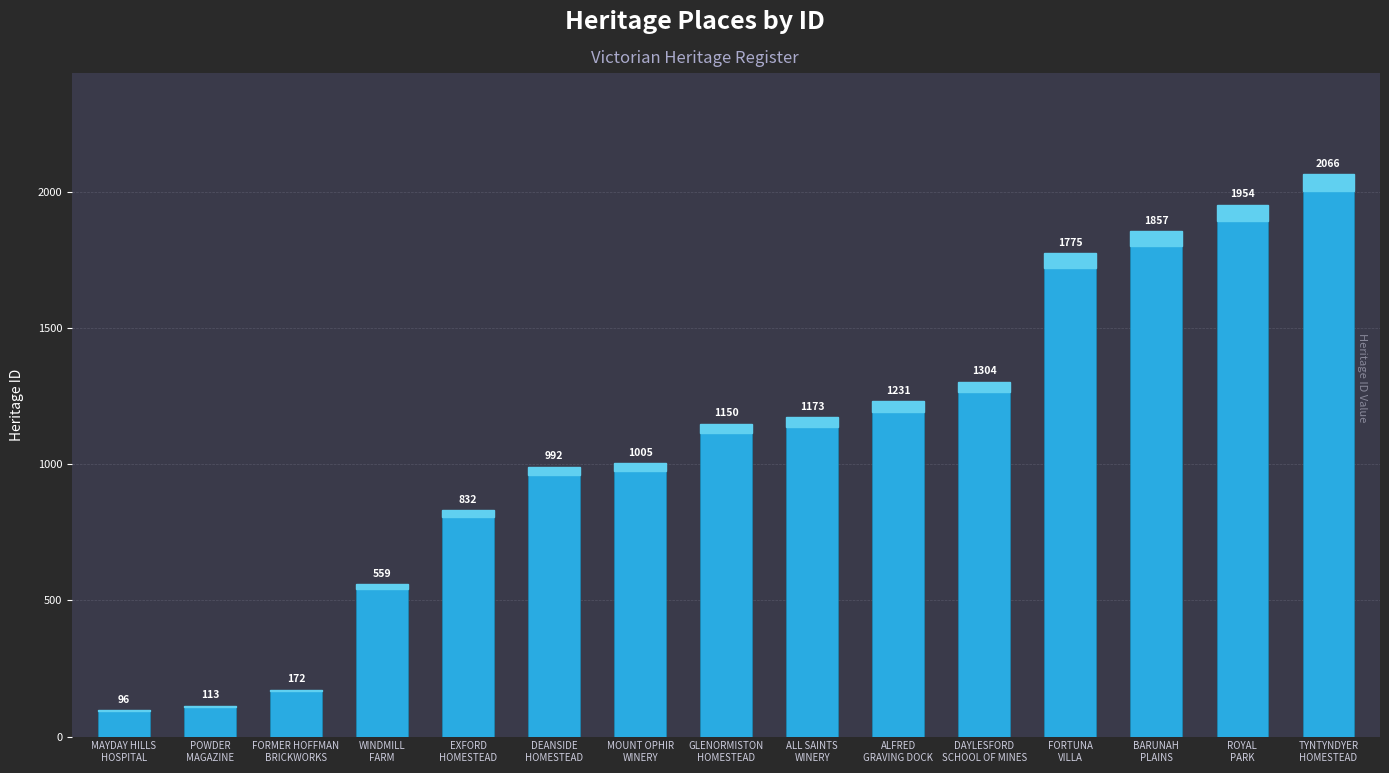

What is the difference between the second highest and second lowest values?

1841